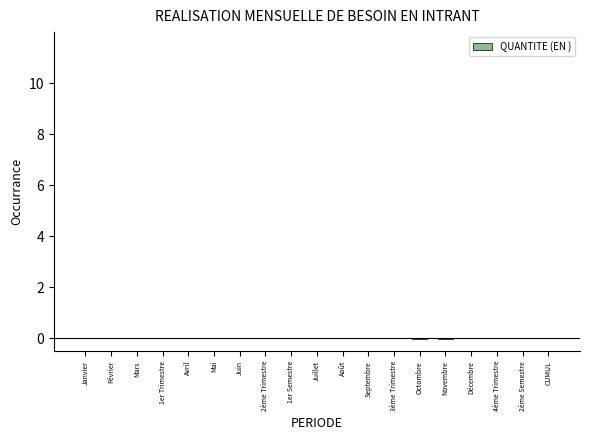

The value at 2ème Semestre is 0.0. True or false?

True